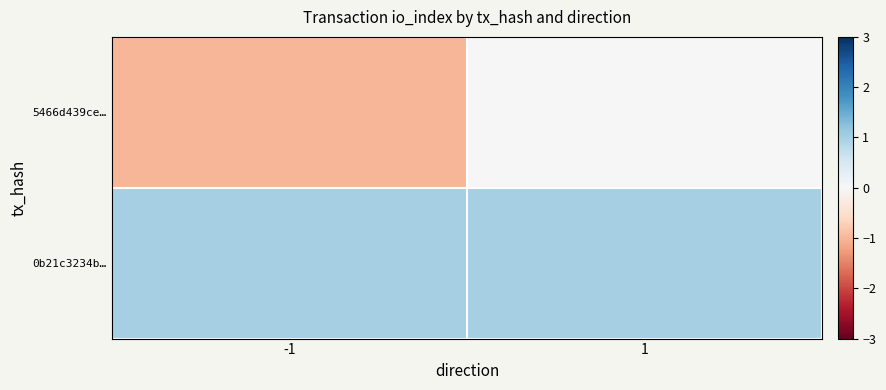

Reading left to right, extract all data points from this chart.

5466d439ce…: -1=-1	1=0
0b21c3234b…: -1=1	1=1